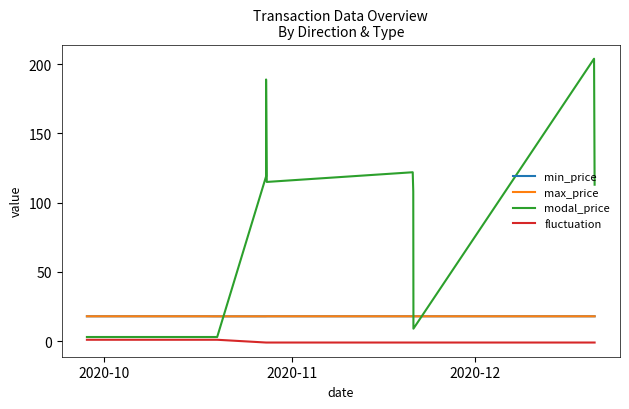

Does the chart display data point markers on the line(s)?

No